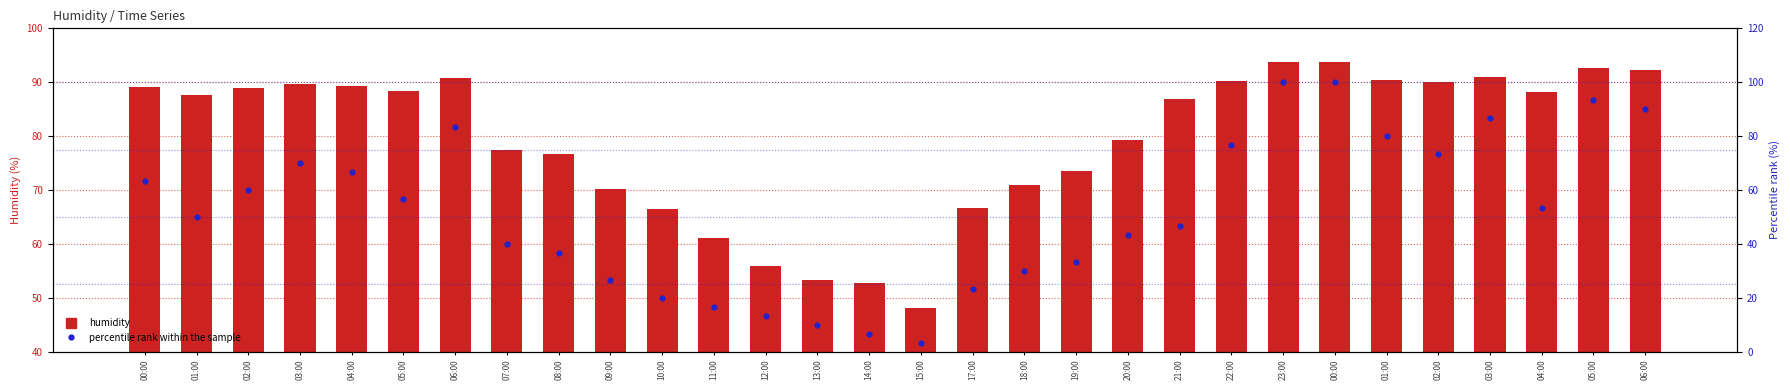

Which series has the largest Y range (max minus min)?

percentile rank within the sample